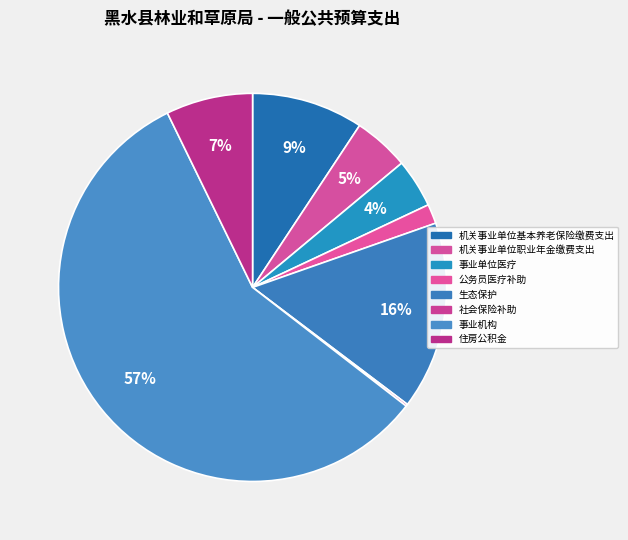

To the nearest percent, what is the combined percentage of 公务员医疗补助 and 机关事业单位职业年金缴费支出?

6%